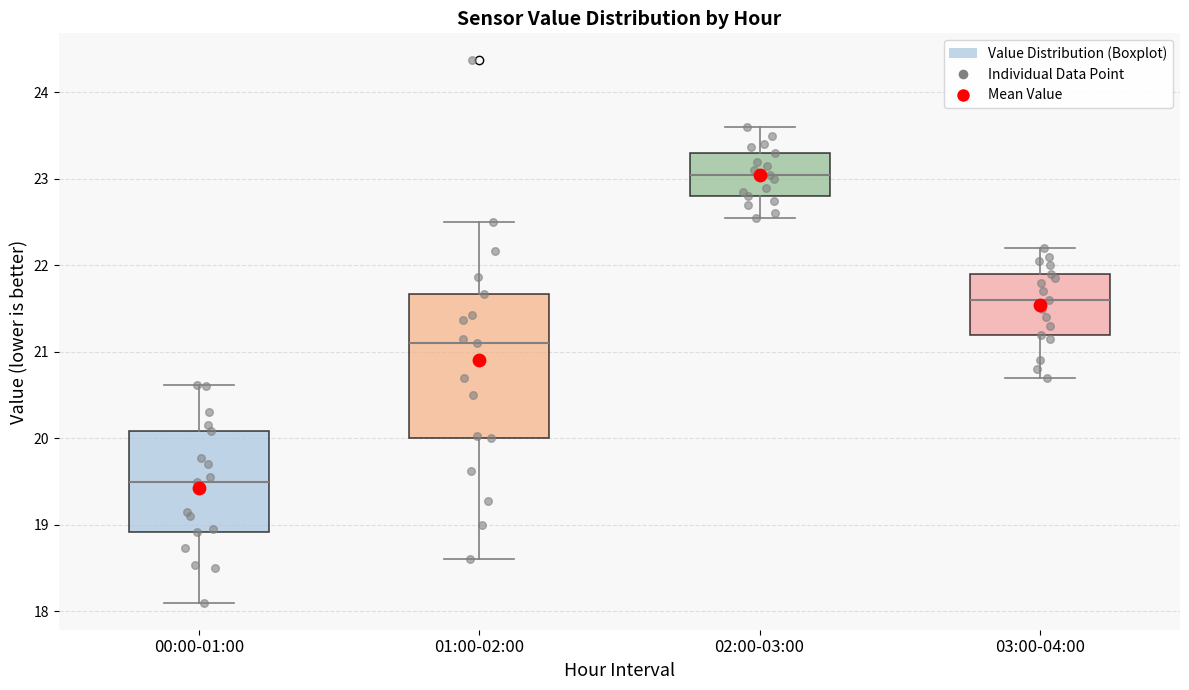

Reading left to right, transcribe this box plot: for each box, give where its median line is, the range the box spans, and where its two whiskers end, as read against the y-axis. The values are not printed on the chart, so give them approximately, as read against the axis.

00:00-01:00: median 19.5, box 18.9 to 20.1, whiskers 18.1 to 20.6
01:00-02:00: median 21.1, box 20.0 to 21.7, whiskers 18.6 to 22.5
02:00-03:00: median 23.1, box 22.8 to 23.3, whiskers 22.6 to 23.6
03:00-04:00: median 21.6, box 21.2 to 21.9, whiskers 20.7 to 22.2